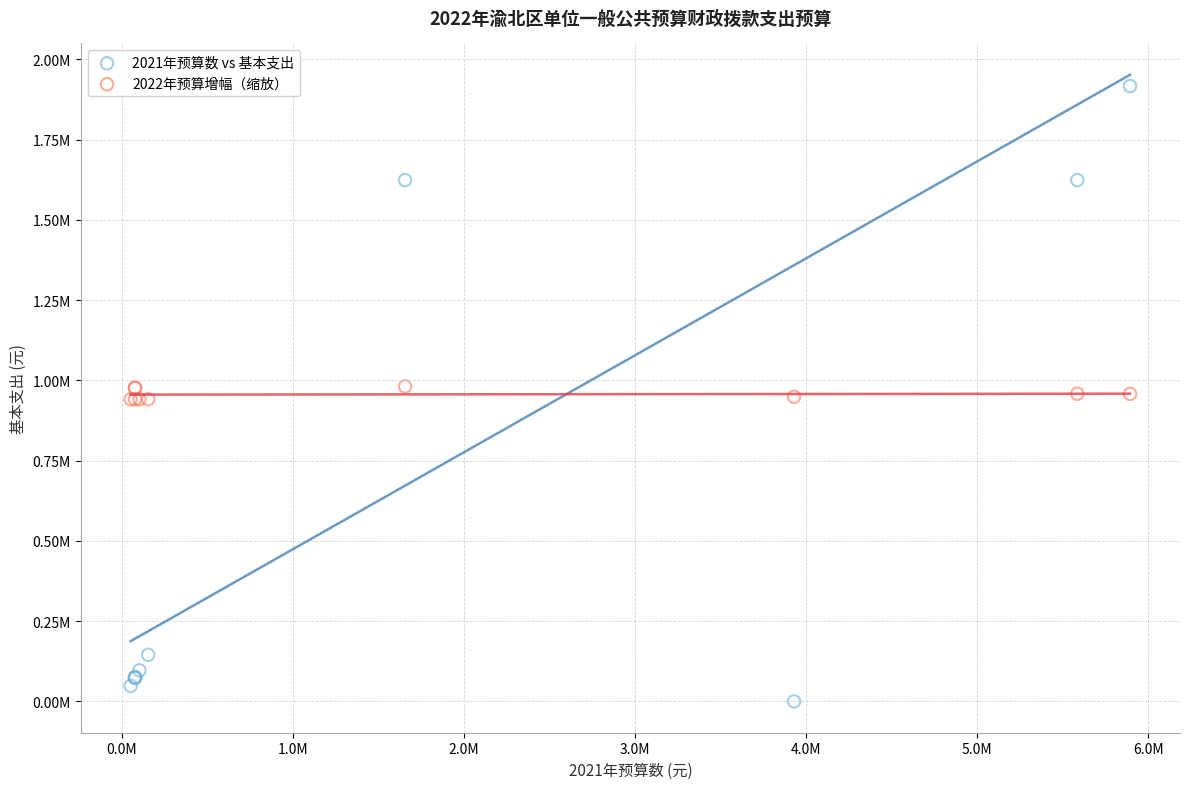

Which series contains the lowest Y value?

2021年预算数 vs 基本支出